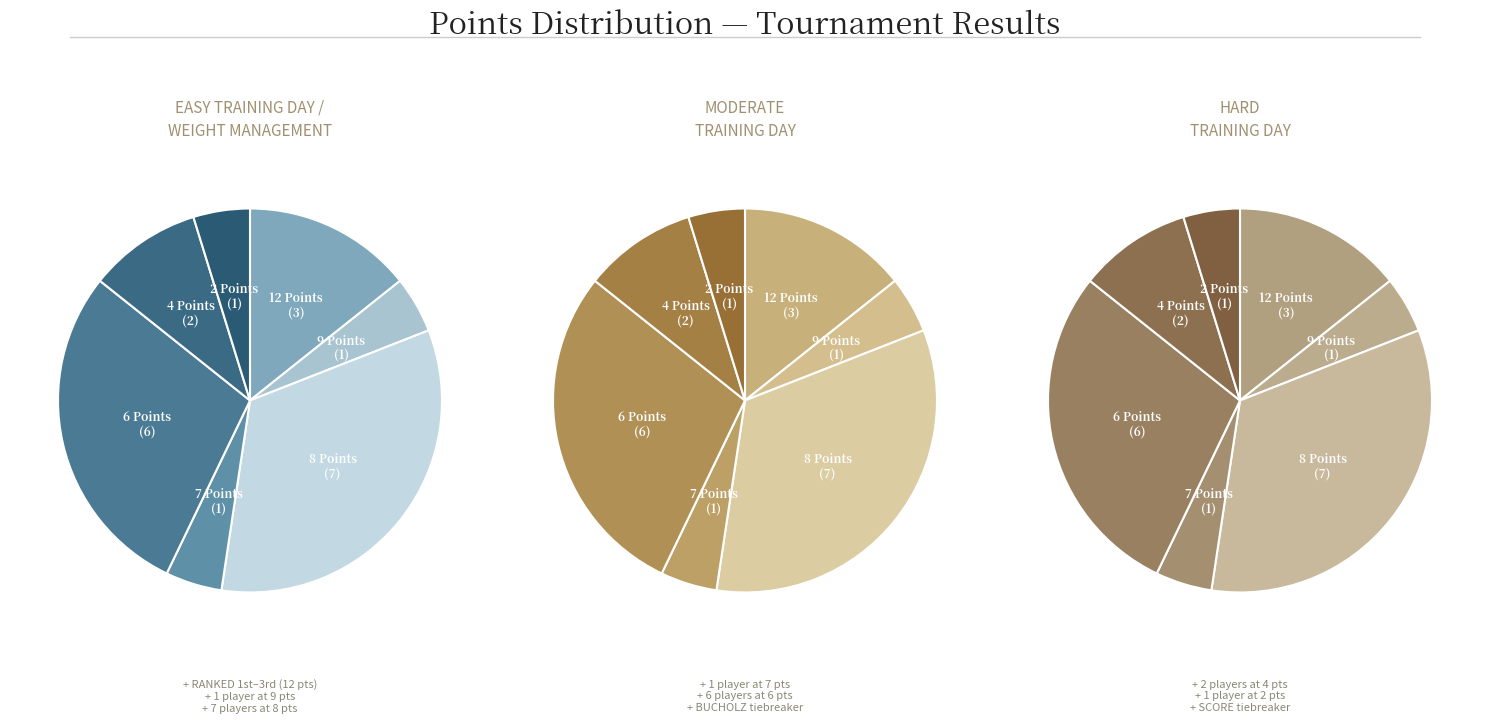

Does 8 Points represent more than half of the total?

No